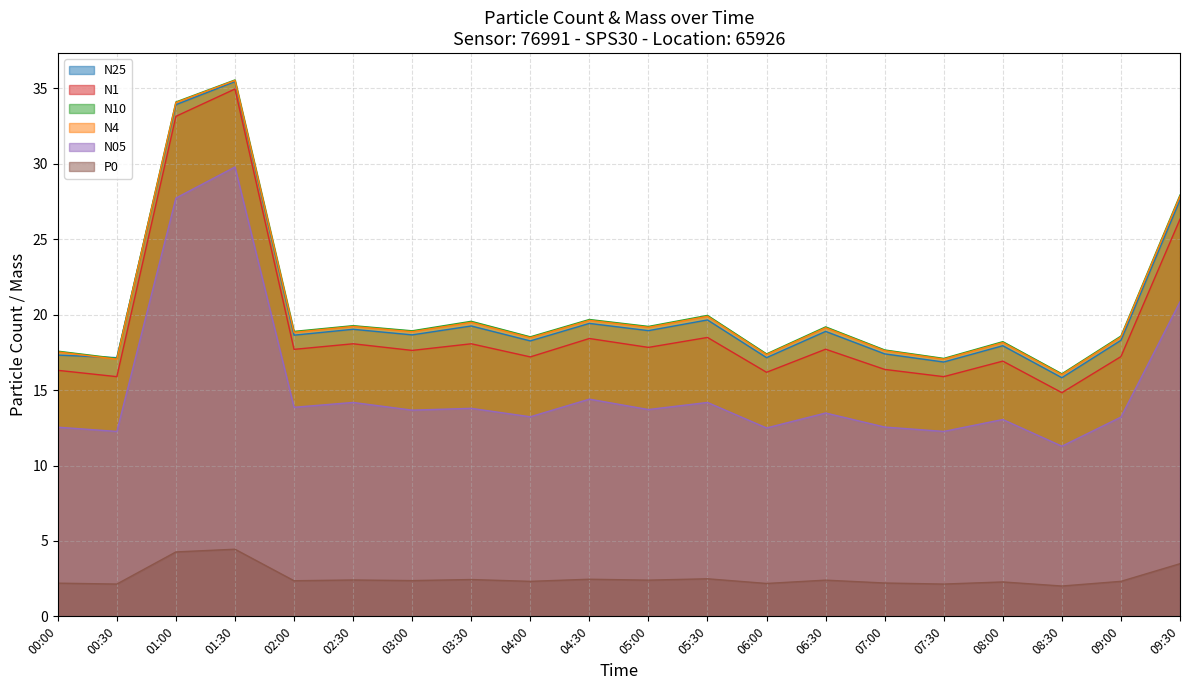

What is the highest value of the N25 series?

35.5